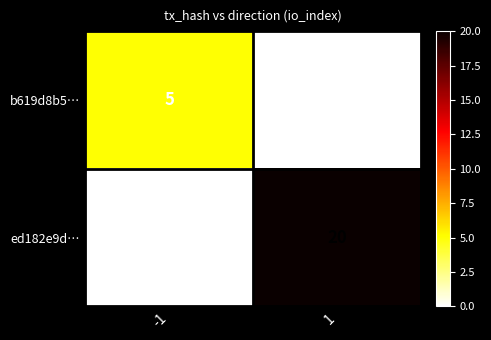

Rank the categories by ed182e9d… value from highest to lowest.

1, -1